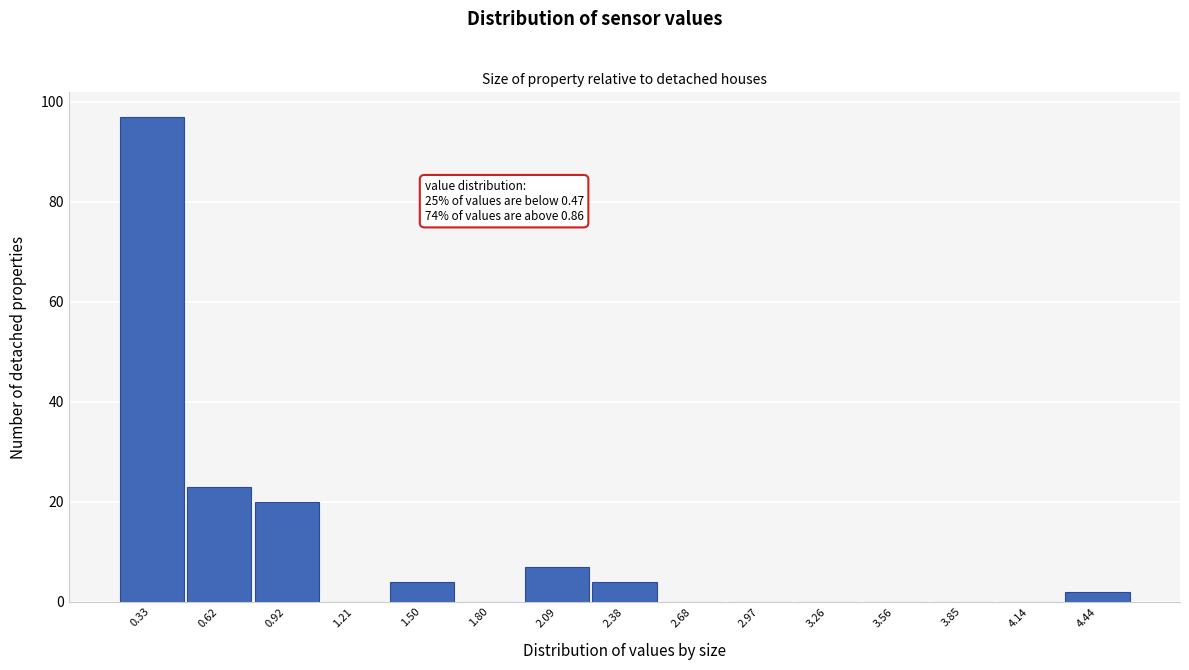

Reading left to right, transcribe all the data shown in this chart.

0.33=97	0.62=23	0.92=20	1.21=0	1.50=4	1.80=0	2.09=7	2.38=4	2.68=0	2.97=0	3.26=0	3.56=0	3.85=0	4.14=0	4.44=2